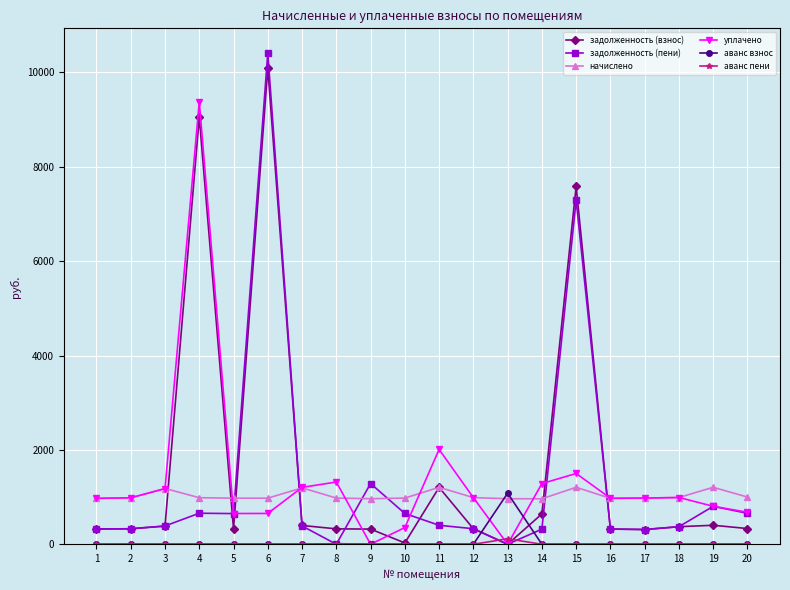

What is the total value across all series at 16?

2592.5